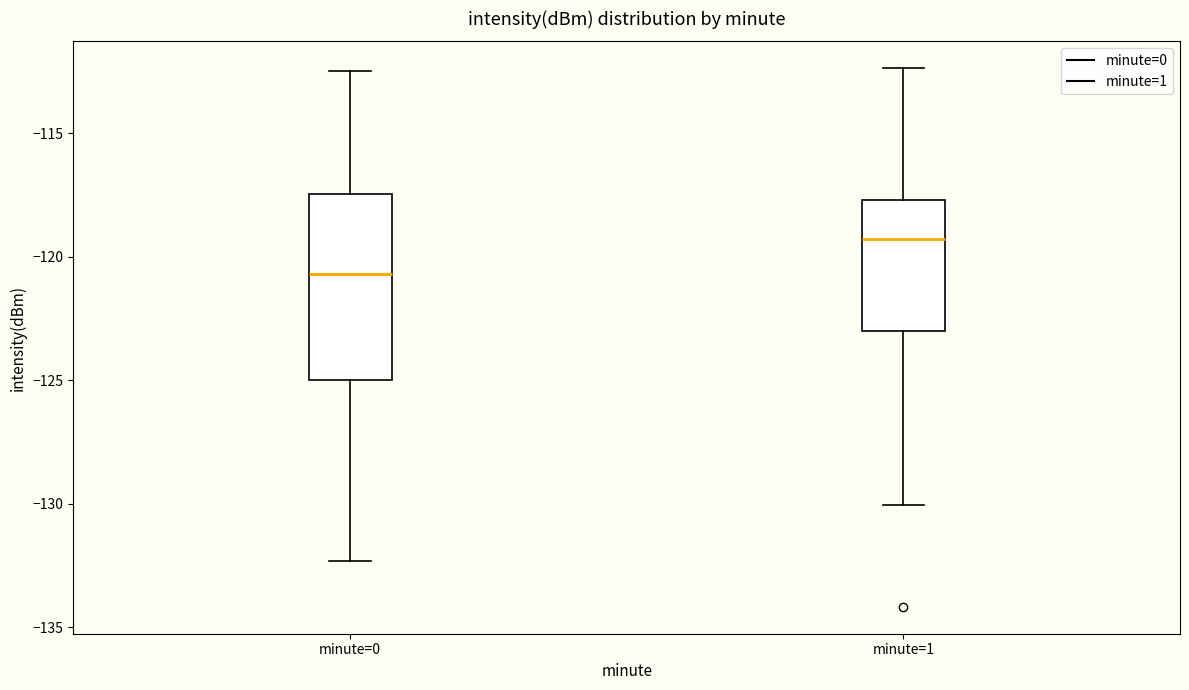

Reading left to right, transcribe this box plot: for each box, give where its median line is, the range the box spans, and where its two whiskers end, as read against the y-axis. The values are not printed on the chart, so give them approximately, as read against the axis.

minute=0: median -120.5, box -125.0 to -117.5, whiskers -132.5 to -112.5
minute=1: median -119.5, box -123.0 to -117.5, whiskers -130.0 to -112.5